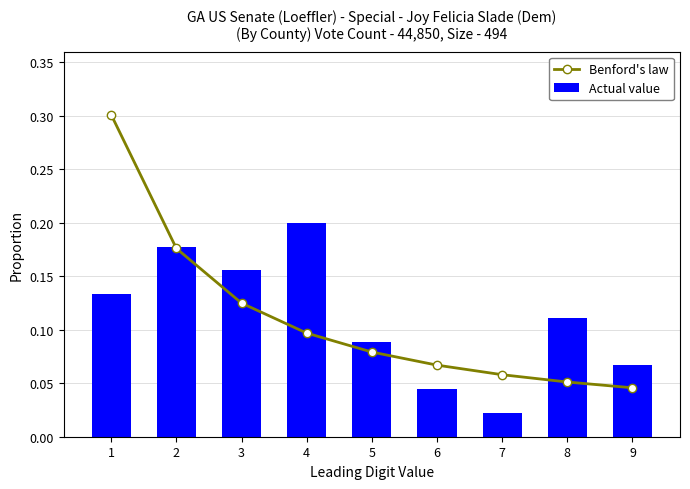

What is the highest value of the Benford's law series?

0.3